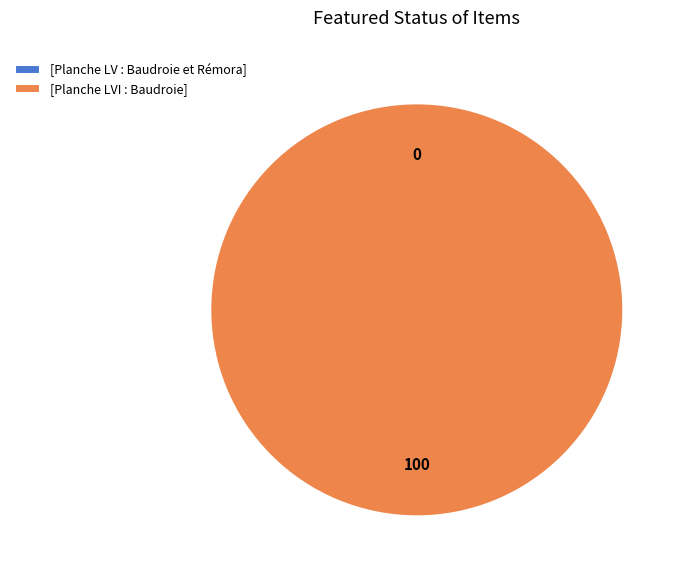

Which slice is the largest?

[Planche LVI : Baudroie]